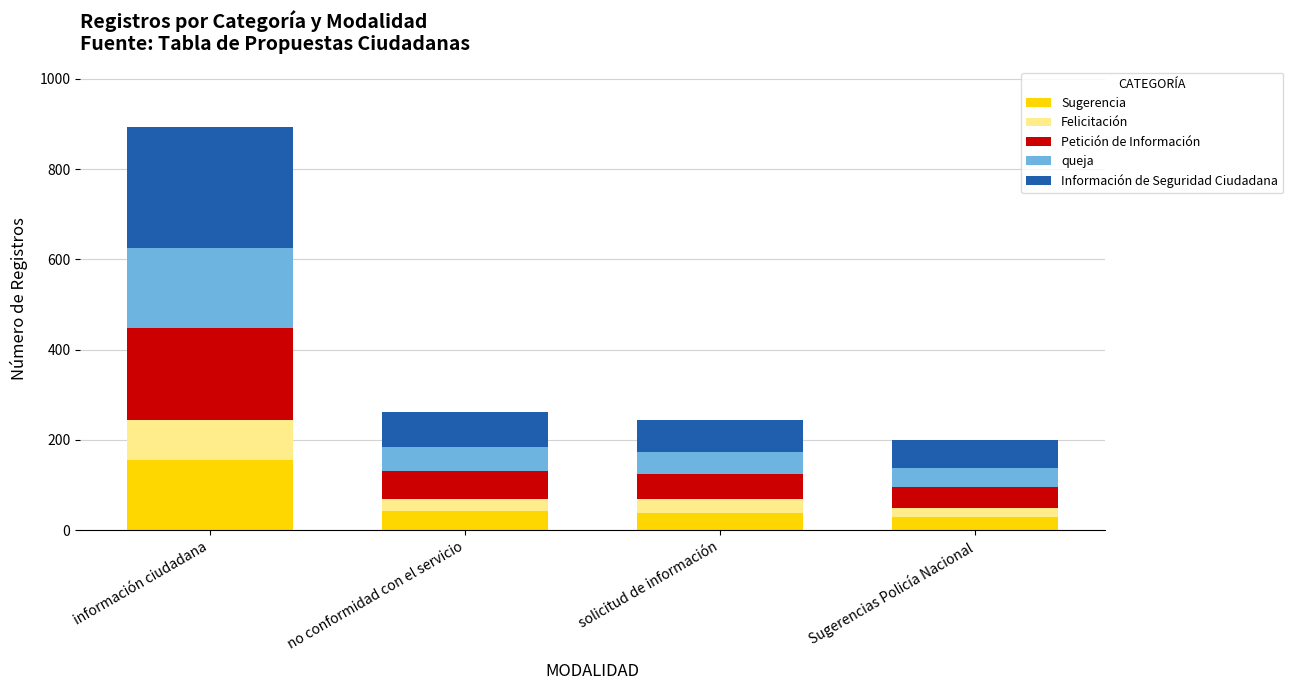

What is the maximum value for Sugerencia?

156